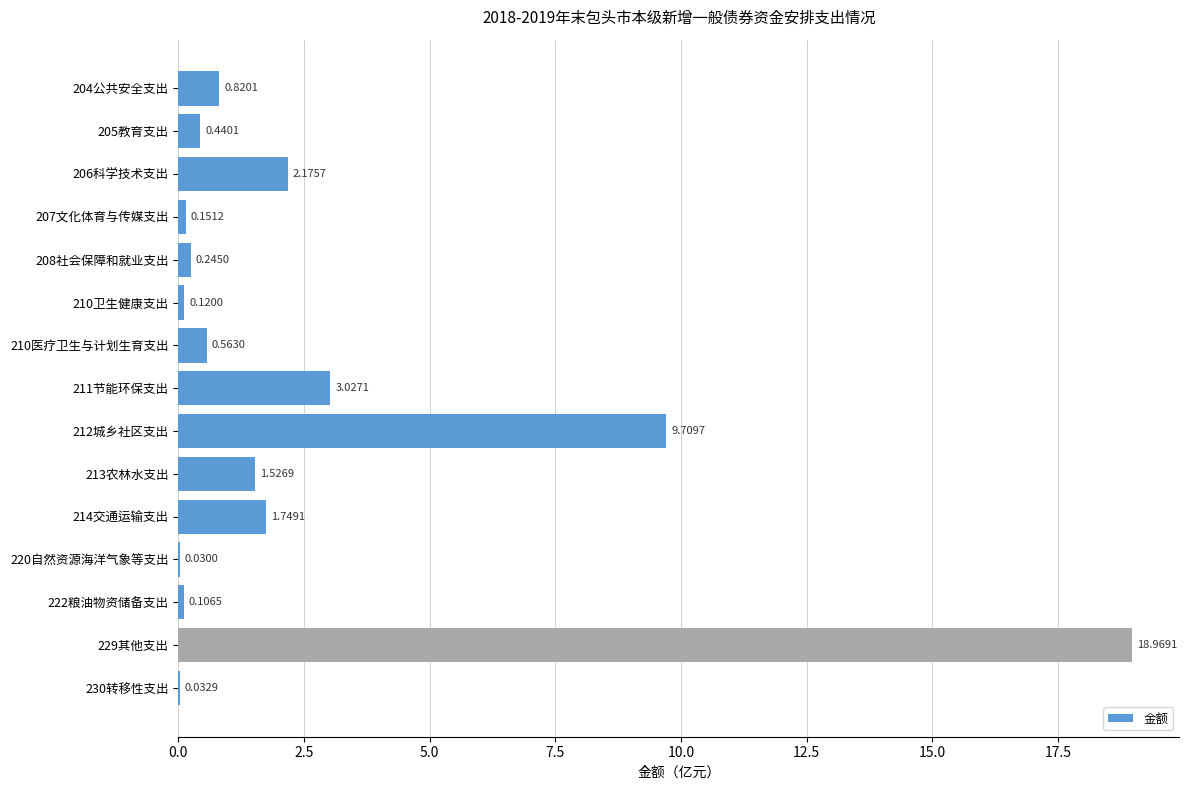

At which category does the chart reach its peak across all series?

229其他支出